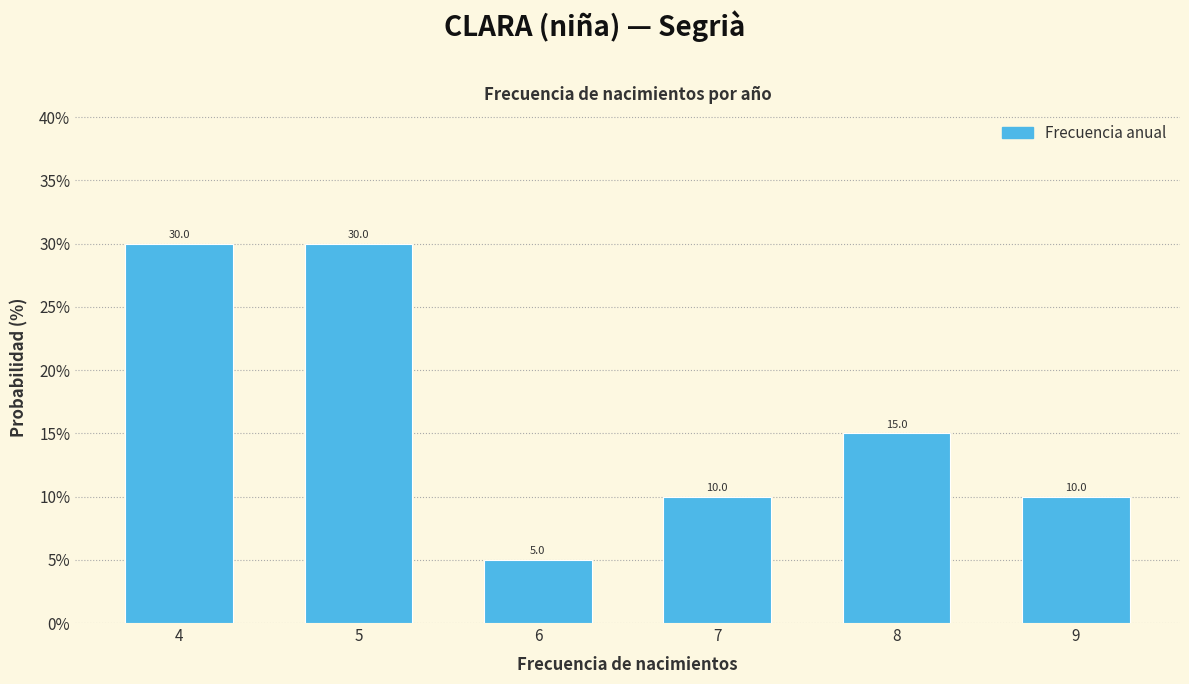

Reading left to right, transcribe all the data shown in this chart.

30	30	5	10	15	10